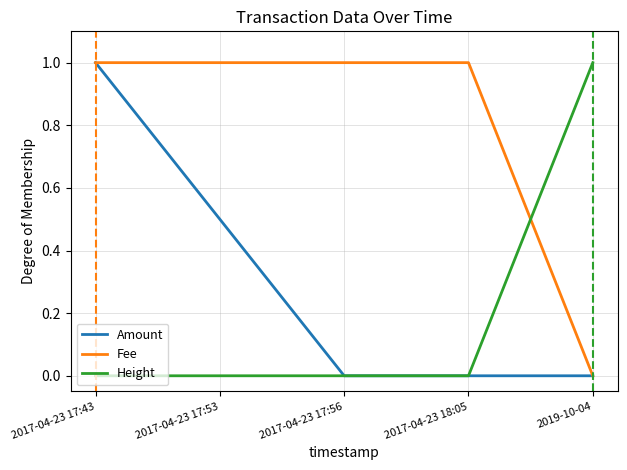

What is the total value across all series at 2019-10-04?

1.0